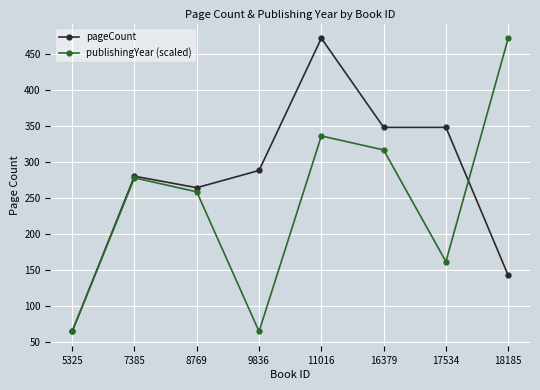

At which category does pageCount reach its first local valley?

8769